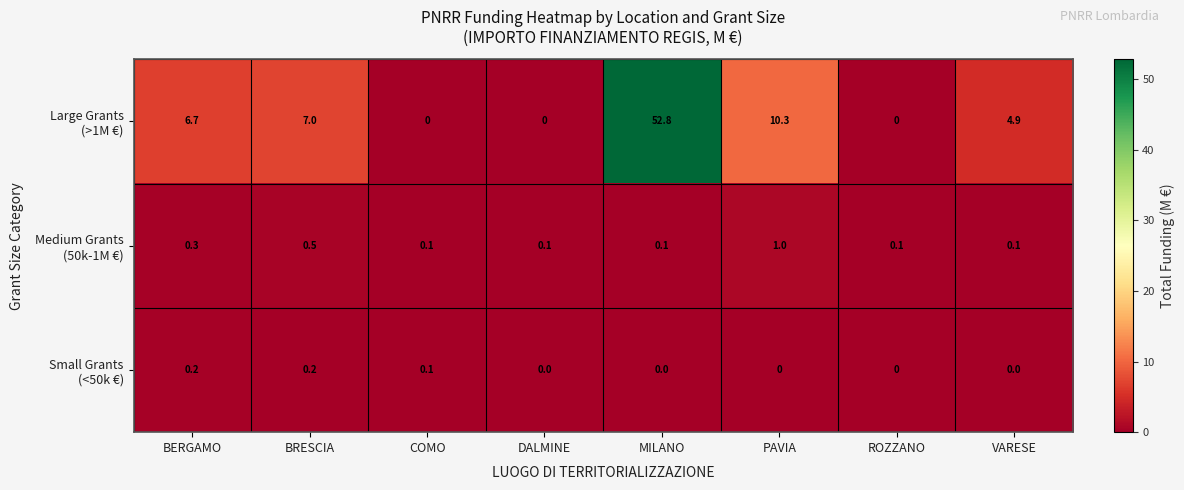

At which category is the sum across all series the highest?

MILANO